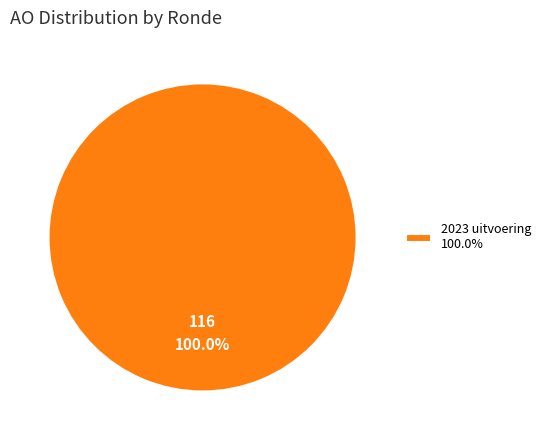

How many segments does this pie chart have?

1